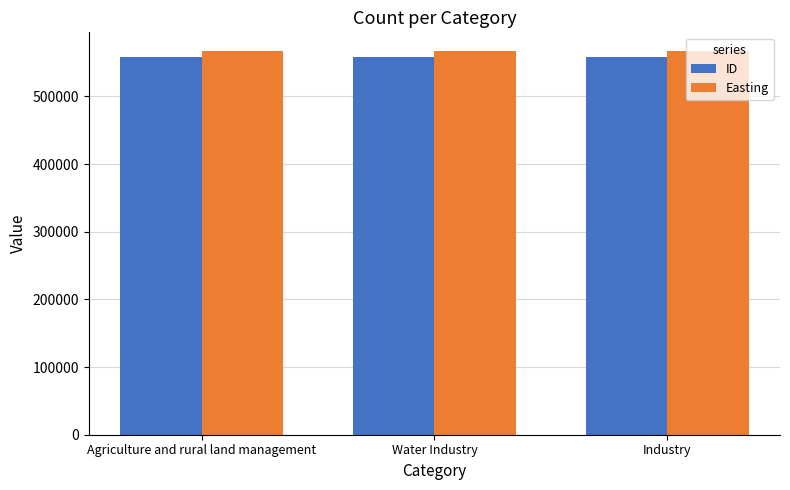

What is the difference between the highest and lowest values at Industry?

8059